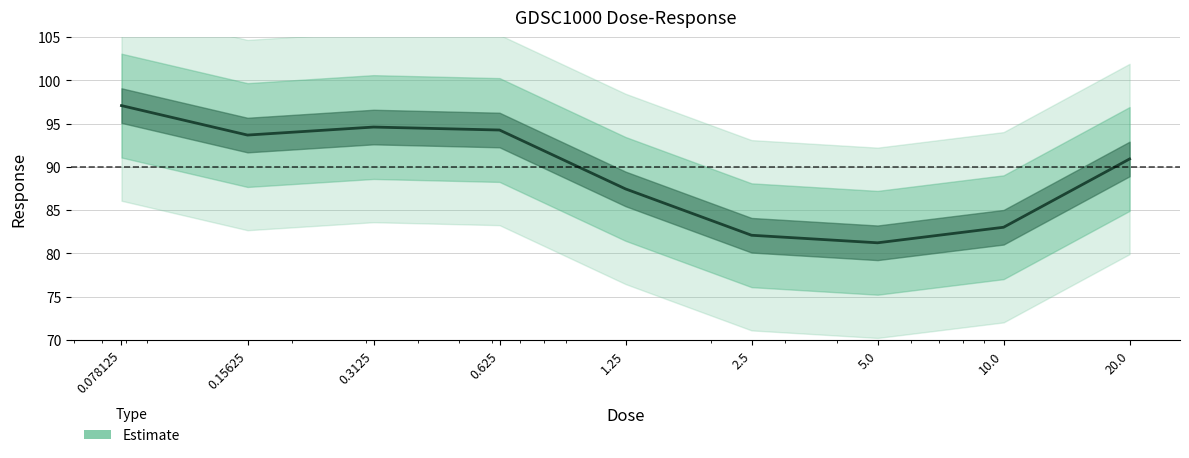

Reading right to left, transcribe all the data shown in this chart.

90.9	83.0	81.2	82.1	87.5	94.3	94.6	93.7	97.1